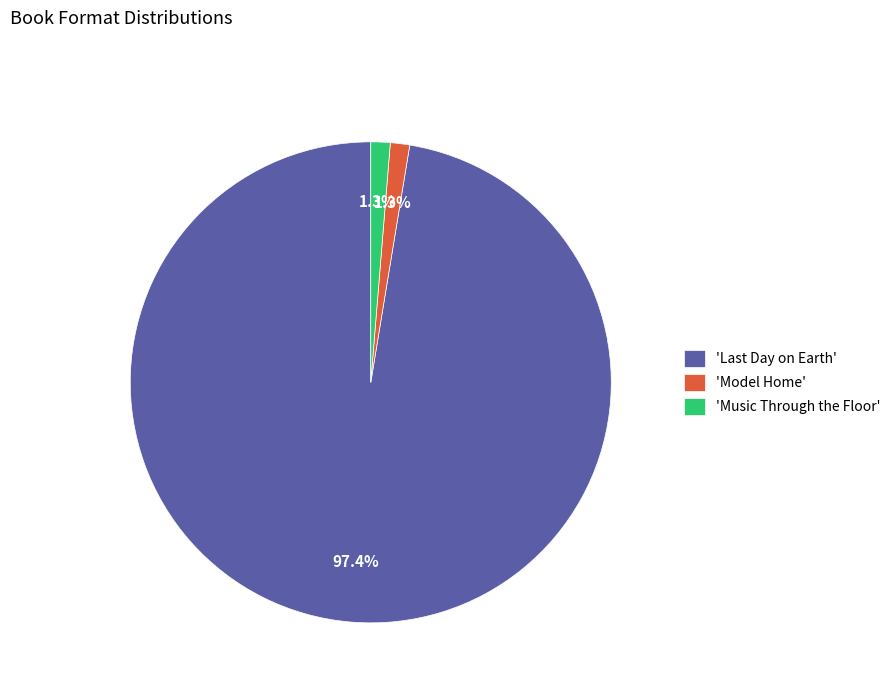

What is the largest slice in the pie chart?

'Last Day on Earth'